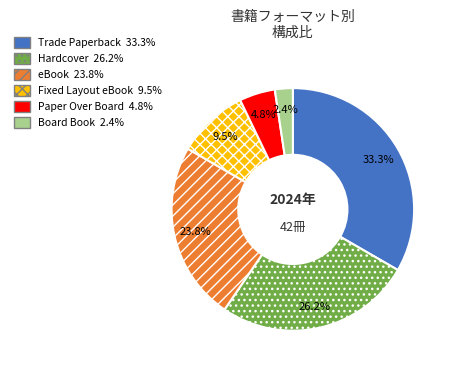

Does Fixed Layout eBook represent more than half of the total?

No